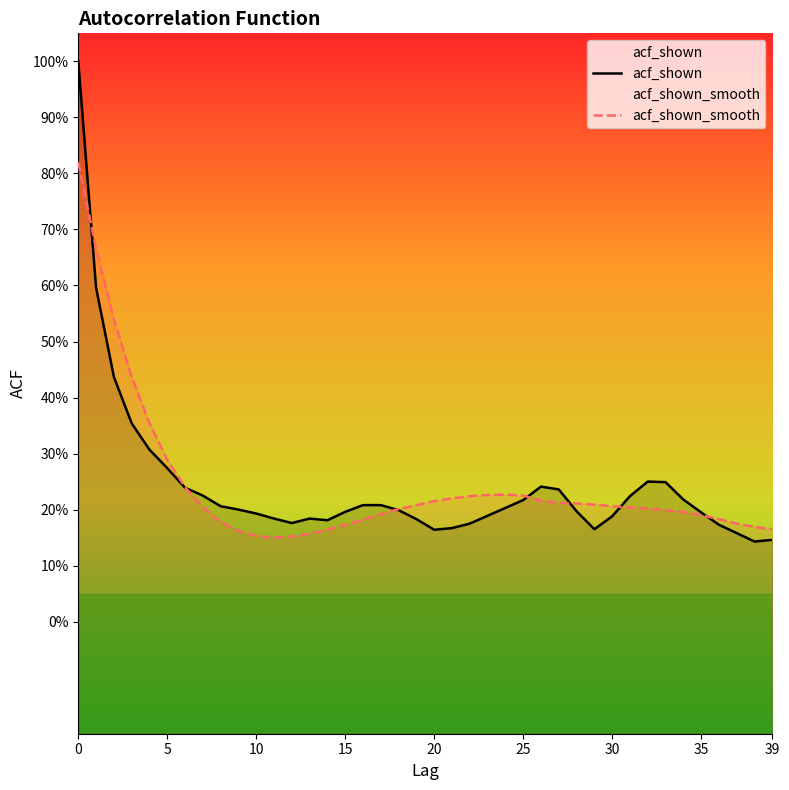

True or false: acf_shown has more than 1 interior local peaks.

True